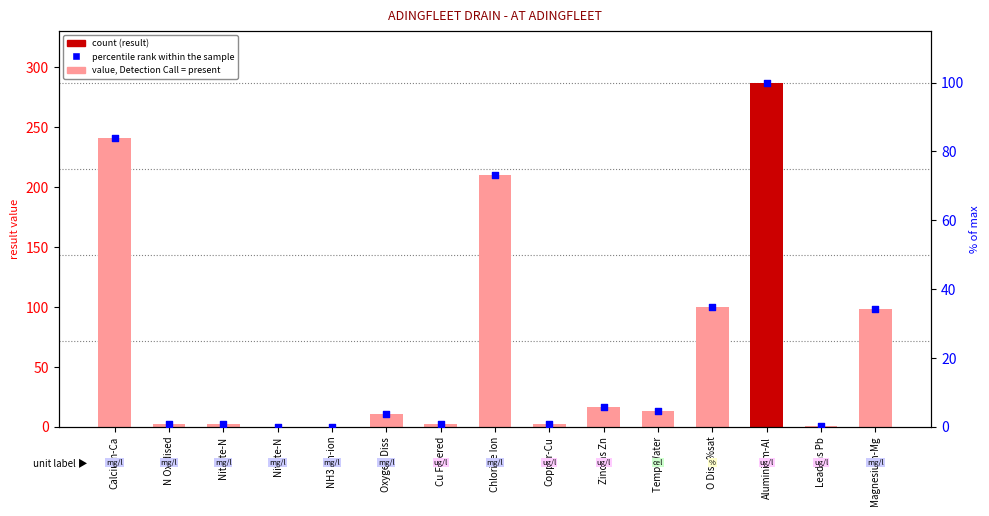

At how many categories does at least one series exceed 14?

6